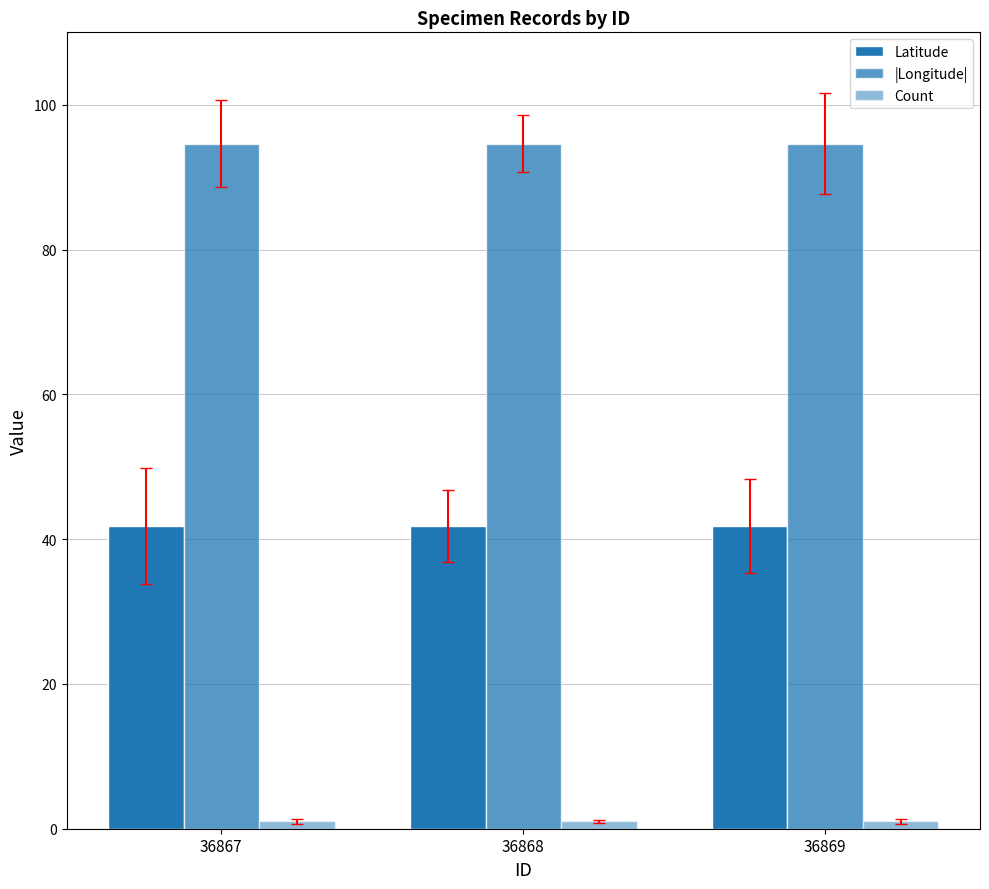

Is it true that Count equals 0.6 at 36869?

False